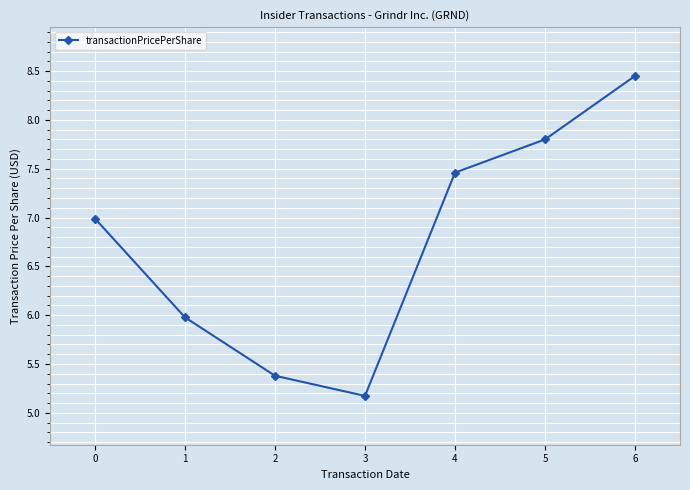

The value at 2 is 8.3. True or false?

False